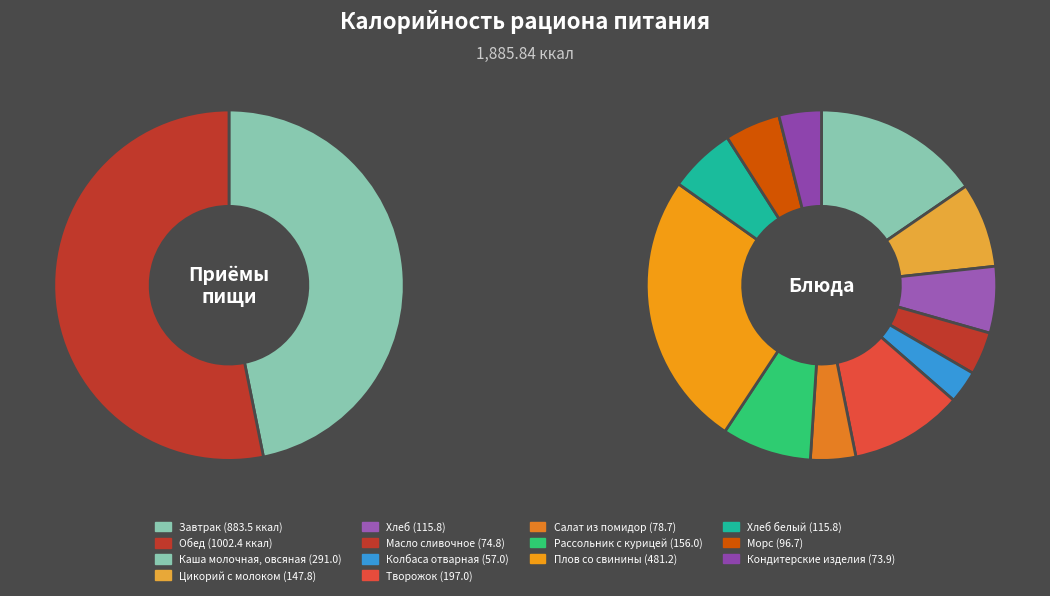

Which slice is the largest?

Обед